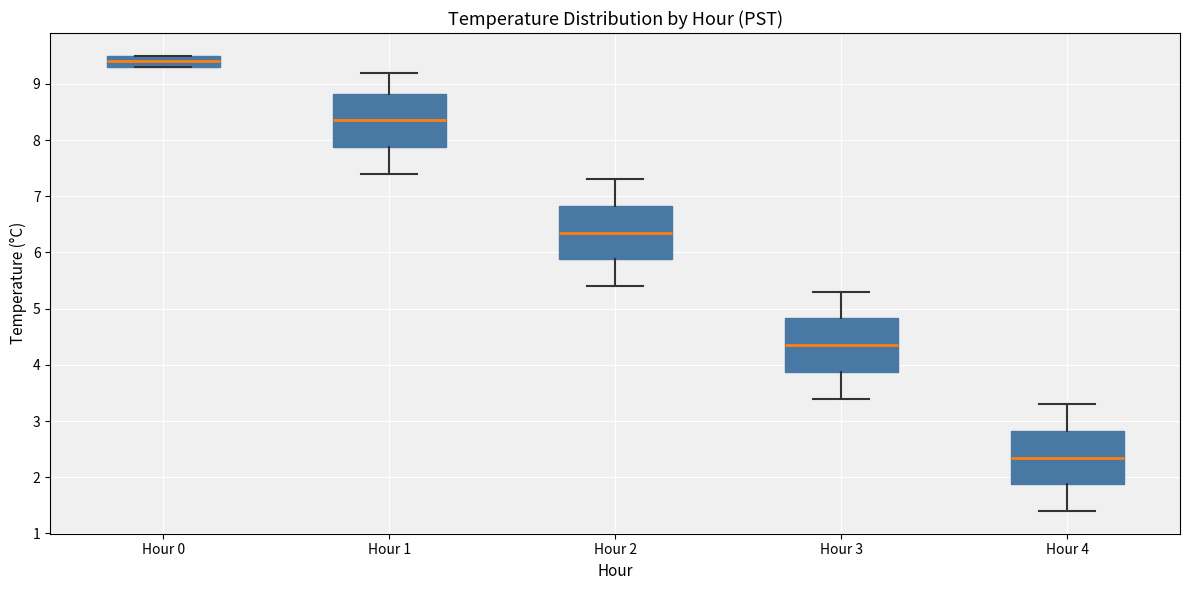

Where does the upper whisker of the box for Hour 2 end on the y-axis? The values are not printed on the chart, so give them approximately, as read against the axis.

7.3